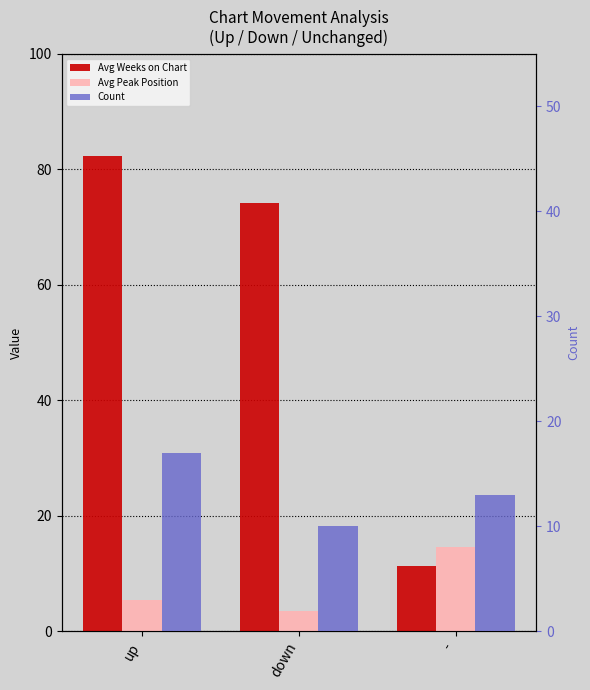

Where is Avg Peak Position nearest to the value 9?

up